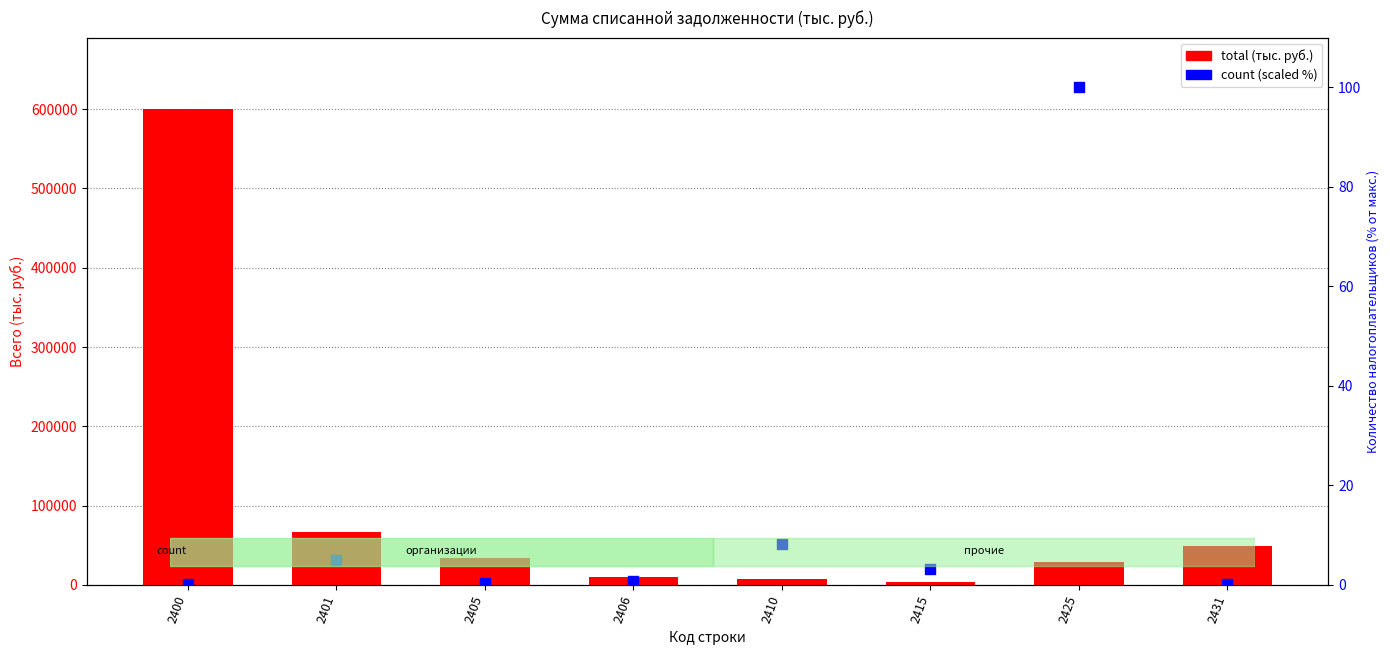

At how many categories does at least one series exceed 162090?

1